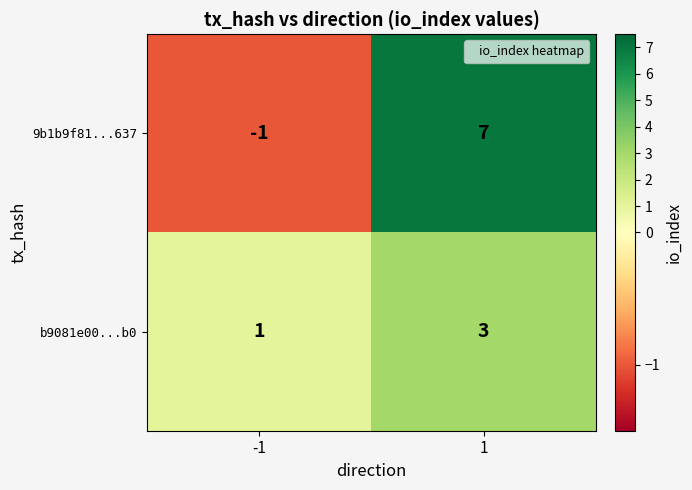

At which category is the sum across all series the highest?

1